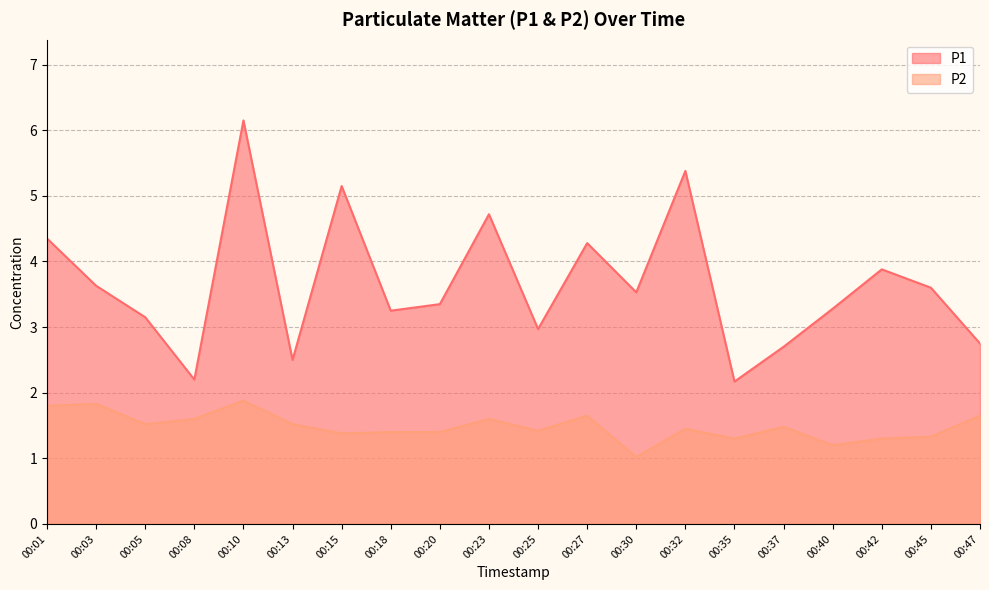

What is the difference between the maximum and second lowest values in the P1 series?

4.0